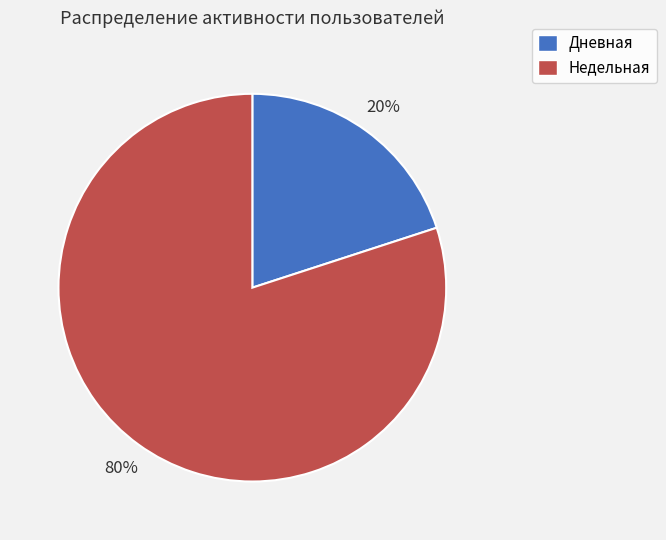

To the nearest percent, what is the combined percentage of Недельная and Дневная?

100%